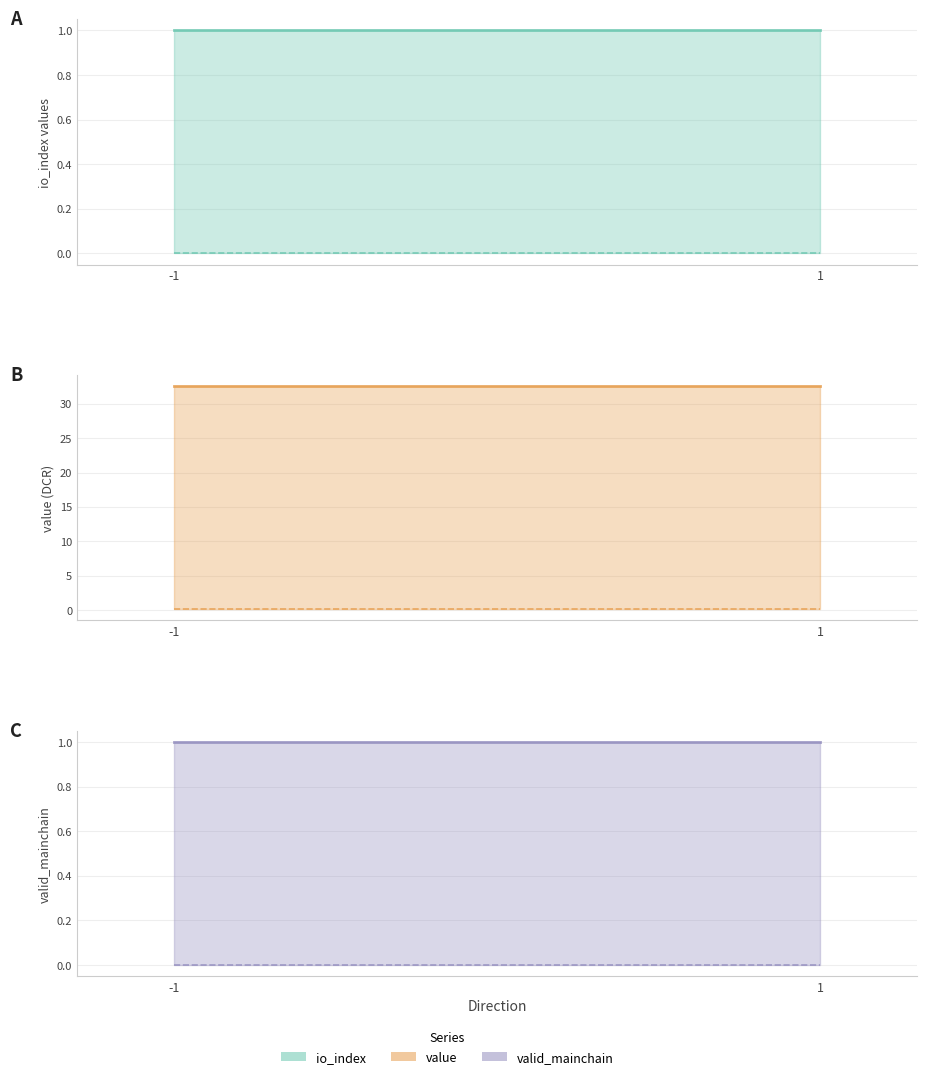

Rank the series at 1 from highest to lowest value.

value, io_index, valid_mainchain